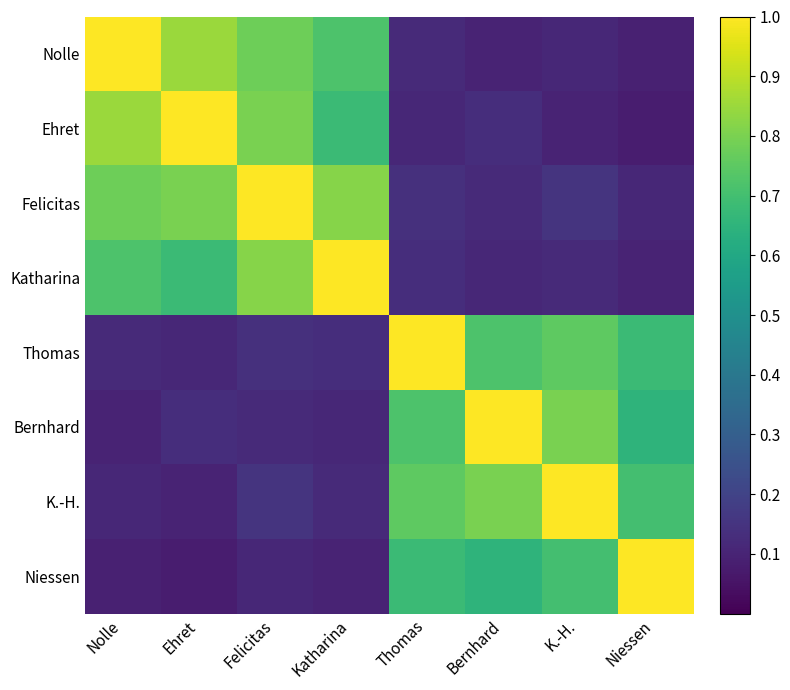

Reading left to right, extract all data points from this chart.

Nolle: Nolle=1.0	Ehret=0.8	Felicitas=0.8	Katharina=0.7	Thomas=0.1	Bernhard=0.1	K.-H.=0.1	Niessen=0.1
Ehret: Nolle=0.8	Ehret=1.0	Felicitas=0.8	Katharina=0.7	Thomas=0.1	Bernhard=0.1	K.-H.=0.1	Niessen=0.1
Felicitas: Nolle=0.8	Ehret=0.8	Felicitas=1.0	Katharina=0.8	Thomas=0.1	Bernhard=0.1	K.-H.=0.1	Niessen=0.1
Katharina: Nolle=0.7	Ehret=0.7	Felicitas=0.8	Katharina=1.0	Thomas=0.1	Bernhard=0.1	K.-H.=0.1	Niessen=0.1
Thomas: Nolle=0.1	Ehret=0.1	Felicitas=0.1	Katharina=0.1	Thomas=1.0	Bernhard=0.7	K.-H.=0.8	Niessen=0.7
Bernhard: Nolle=0.1	Ehret=0.1	Felicitas=0.1	Katharina=0.1	Thomas=0.7	Bernhard=1.0	K.-H.=0.8	Niessen=0.7
K.-H.: Nolle=0.1	Ehret=0.1	Felicitas=0.1	Katharina=0.1	Thomas=0.8	Bernhard=0.8	K.-H.=1.0	Niessen=0.7
Niessen: Nolle=0.1	Ehret=0.1	Felicitas=0.1	Katharina=0.1	Thomas=0.7	Bernhard=0.7	K.-H.=0.7	Niessen=1.0